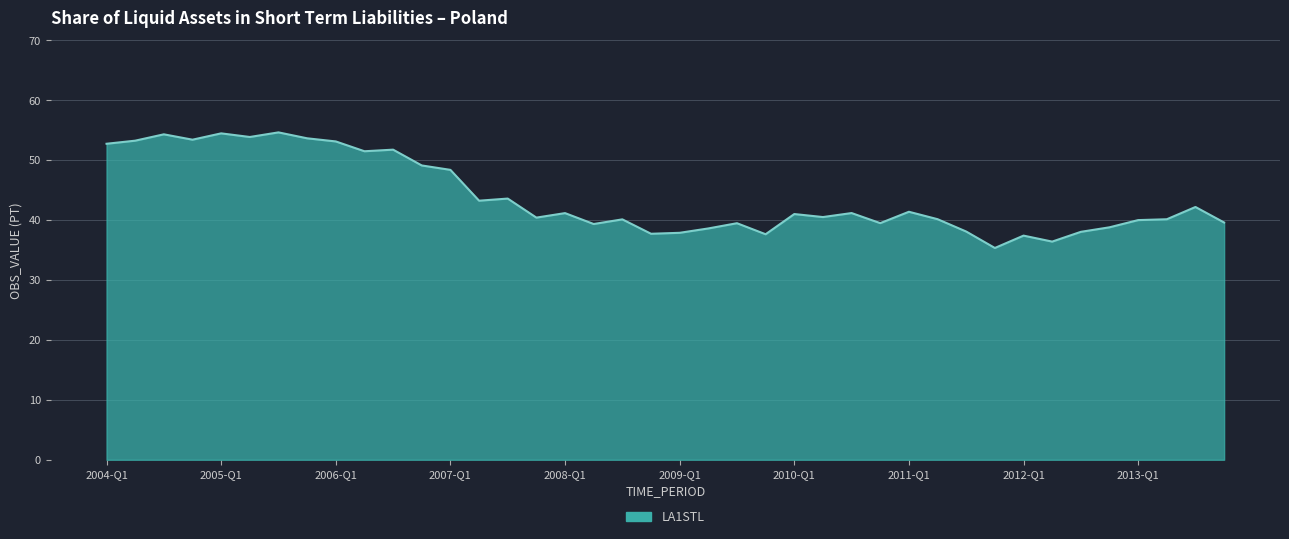

True or false: the data has more than 2 interior local peaks.

True